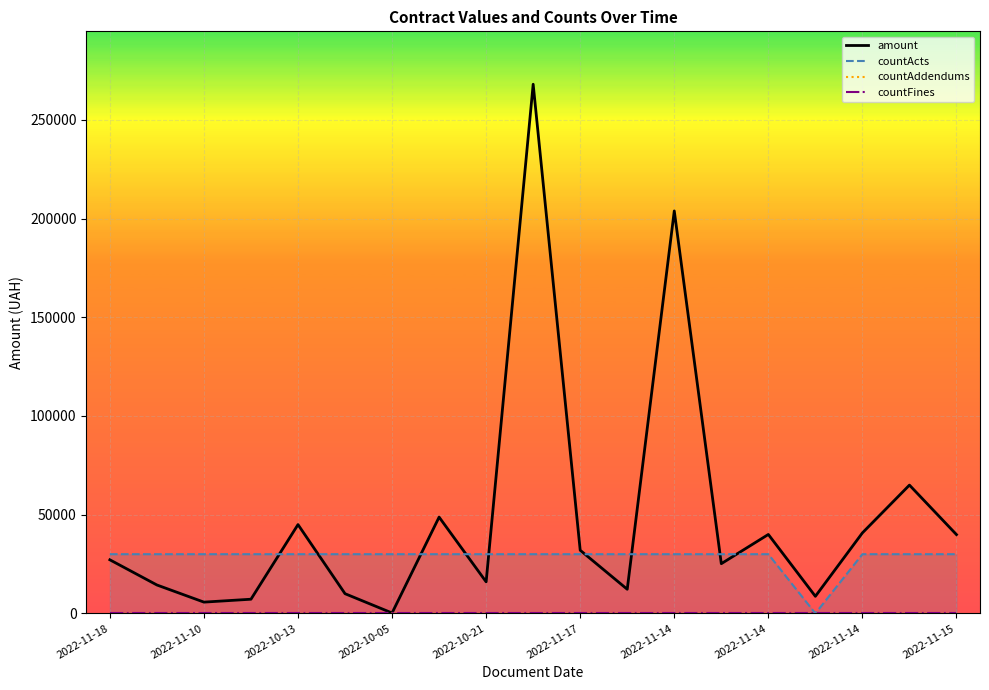

True or false: amount and countFines intersect in this chart.

False